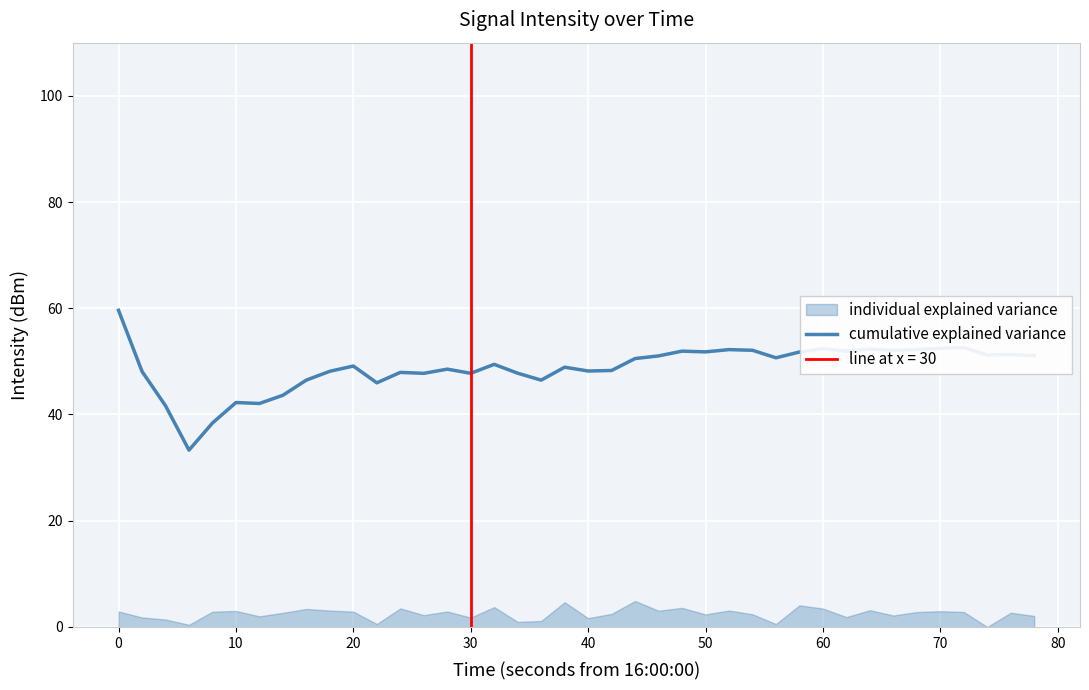

What is the difference between the second highest and second lowest values?

14.2